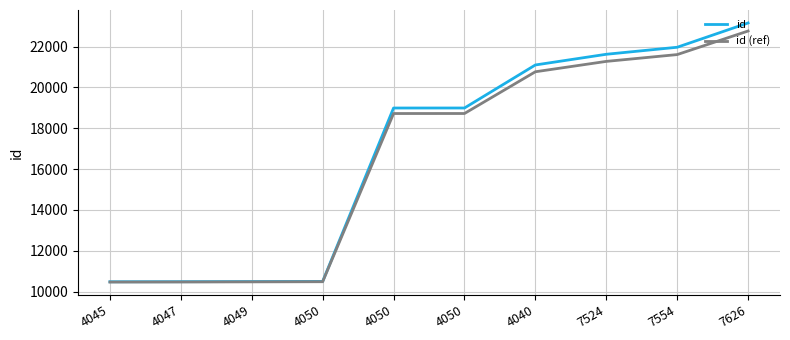

True or false: id has a value of 18994.0 at 4050.

True